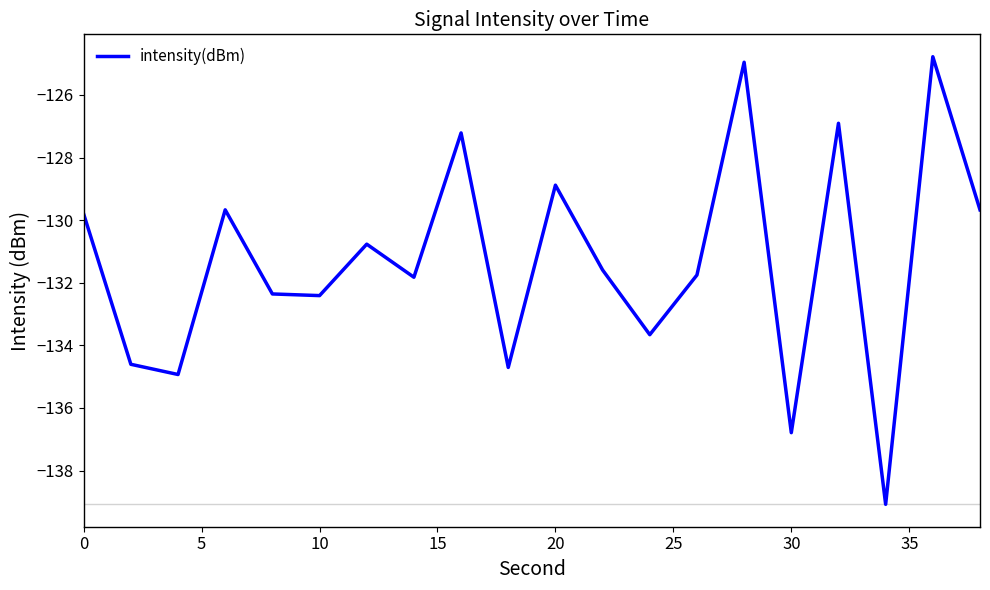

How many interior local valleys (lower than both neighbors) does the data have?

7